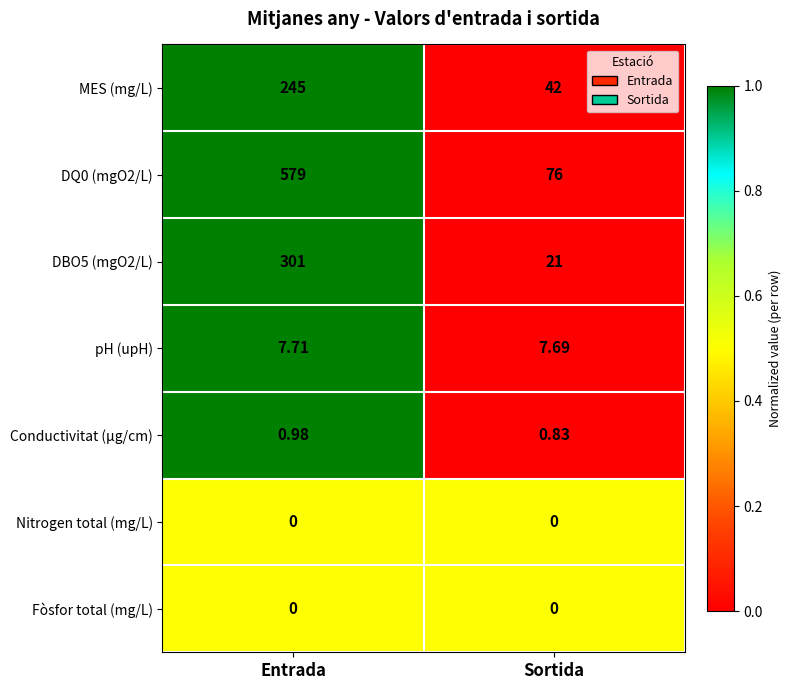

Rank the categories by Conductivitat (µg/cm) value from highest to lowest.

Entrada, Sortida